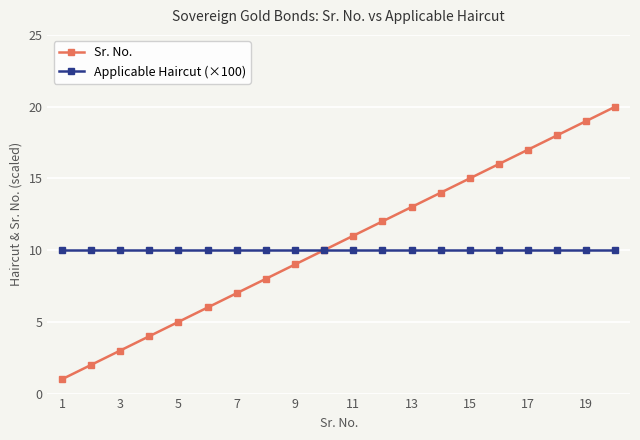

List the series in order of their peak value, lowest first.

Applicable Haircut (×100), Sr. No.